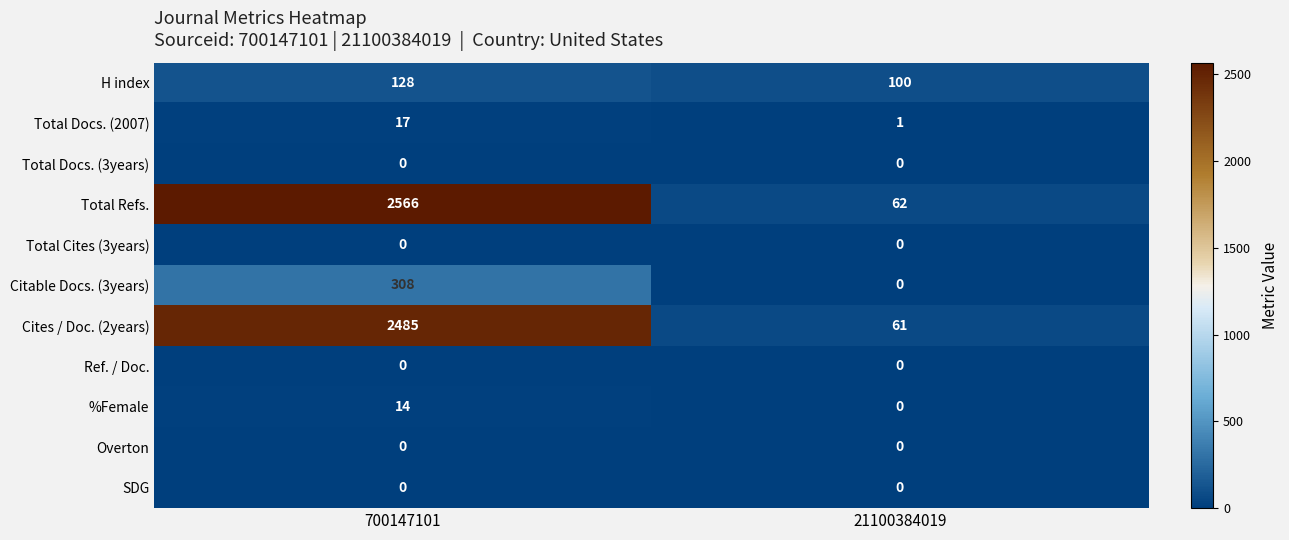

What is the total value across all series at 21100384019?

224